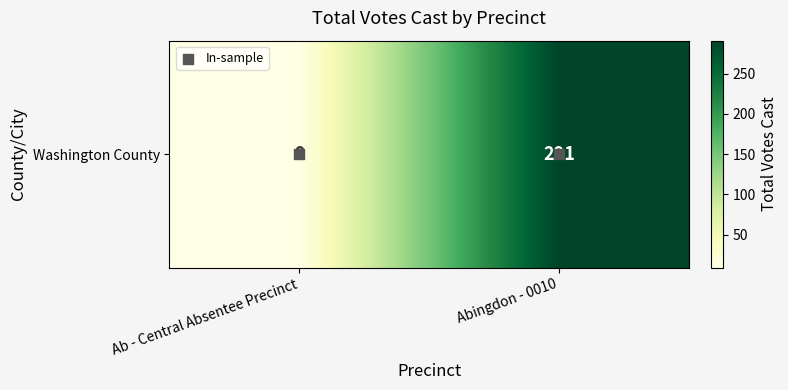

What is the average value of the Washington County series?

150